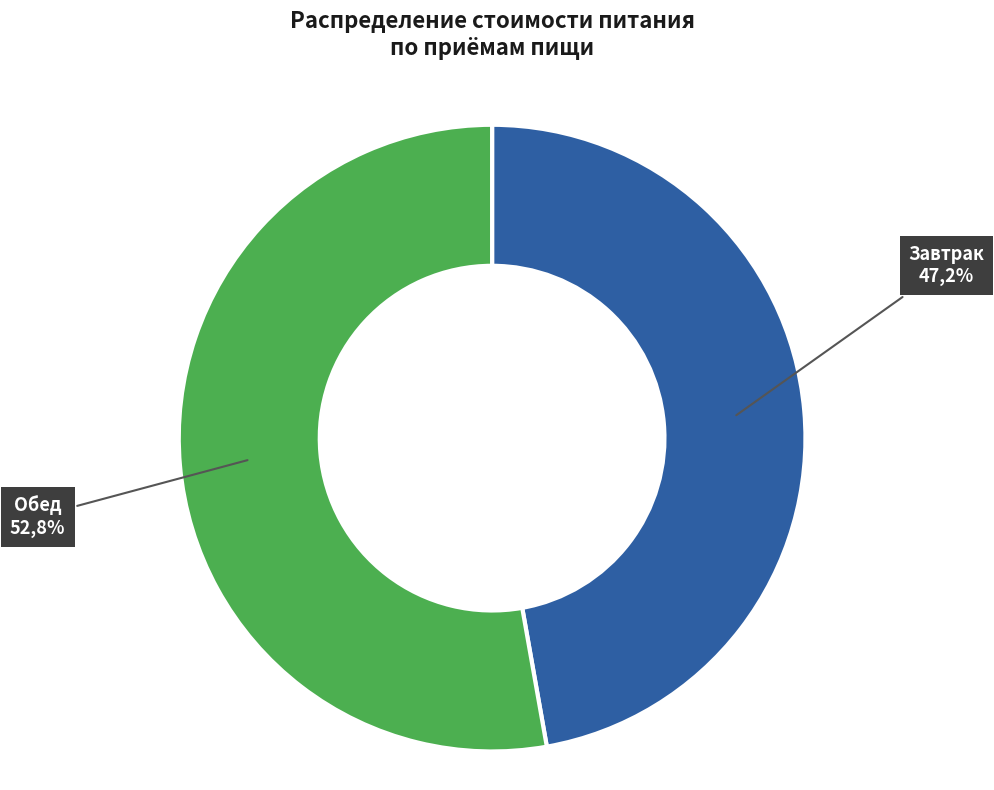

To the nearest percent, what is the average slice percentage?

50%